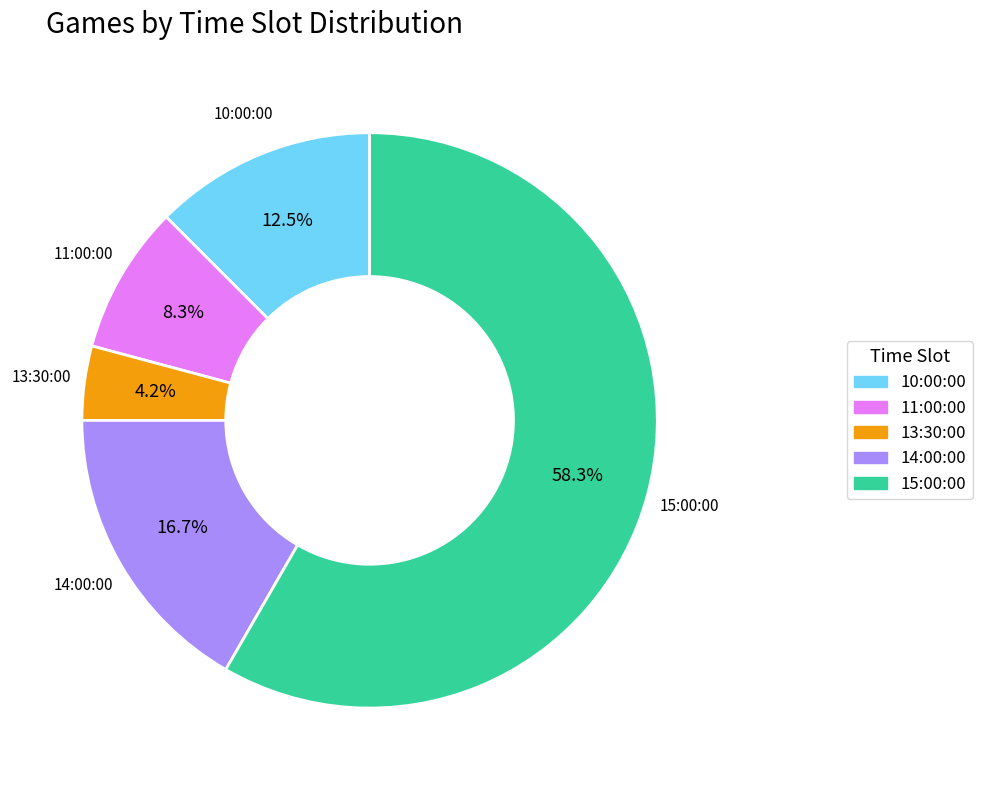

To the nearest percent, what is the difference between the largest and smallest slice percentages?

54%